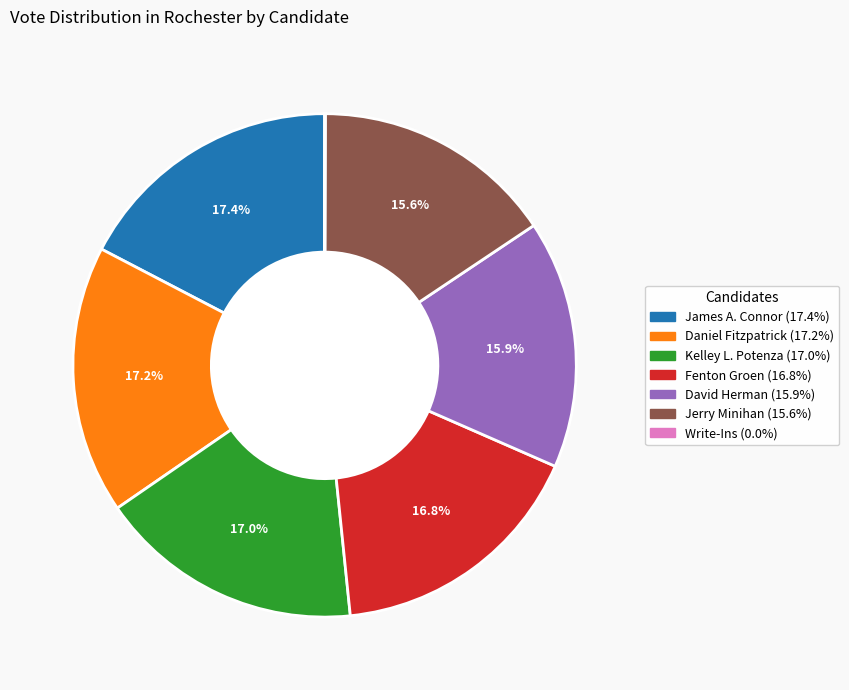

Do James A. Connor and Fenton Groen together represent more than half of the pie?

No